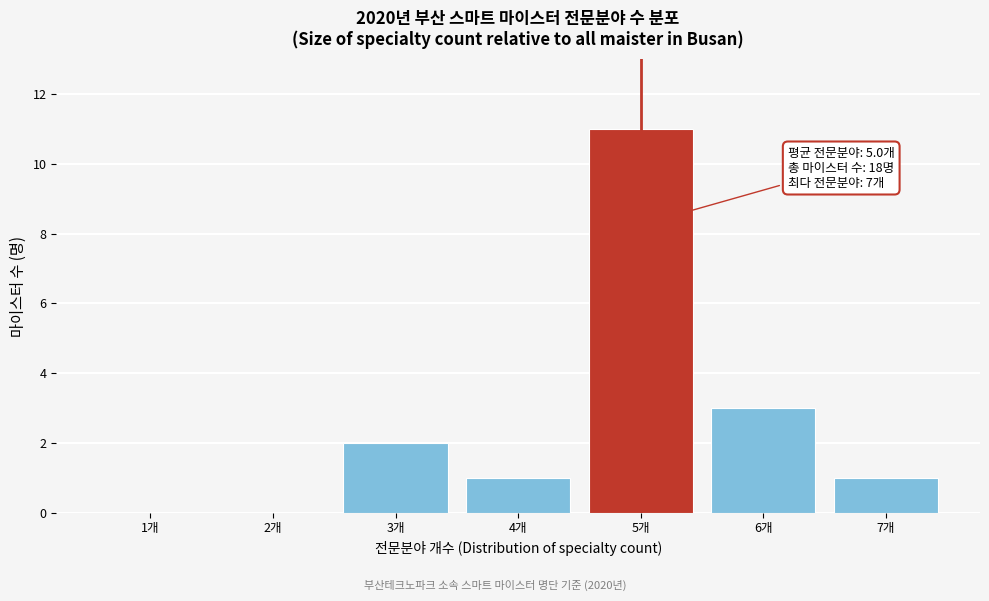

Reading left to right, list all the values displayed in this chart.

1개=0	2개=0	3개=2	4개=1	5개=11	6개=3	7개=1